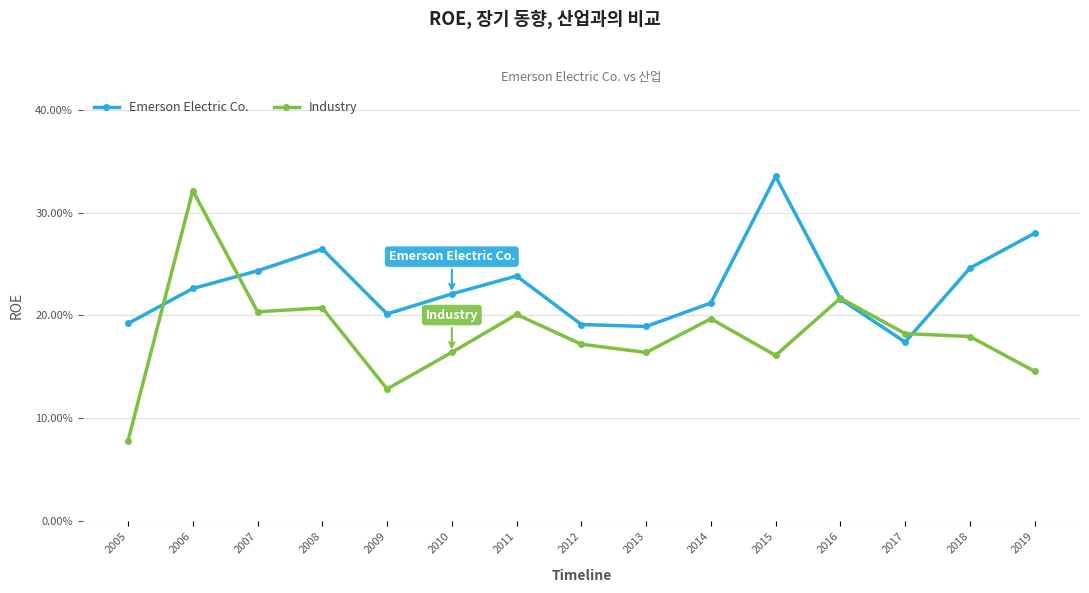

Rank the categories by Emerson Electric Co. value from lowest to highest.

2017, 2013, 2012, 2005, 2009, 2014, 2016, 2010, 2006, 2011, 2007, 2018, 2008, 2019, 2015